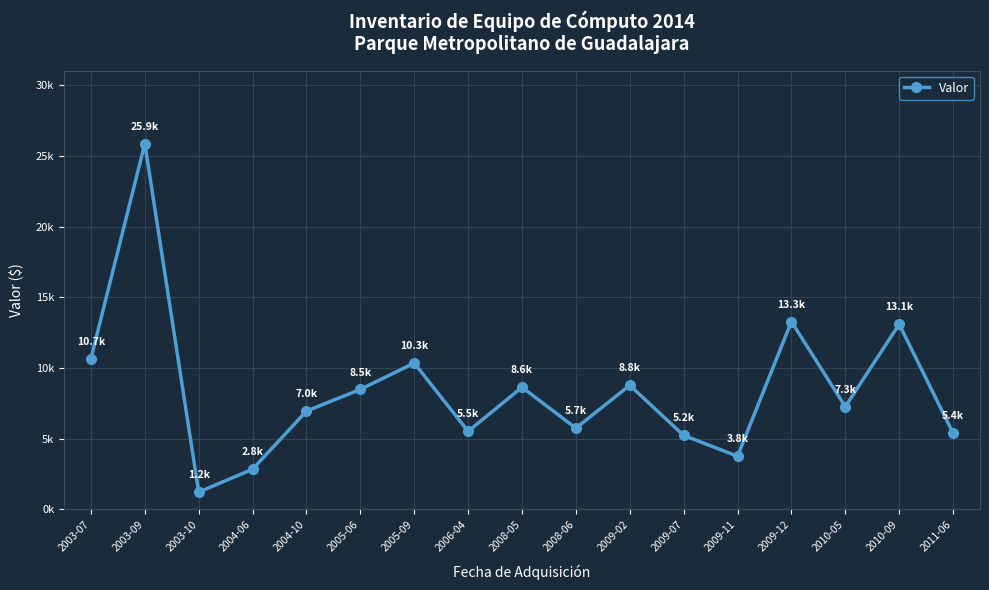

What is the maximum value shown in the chart?

25874.6